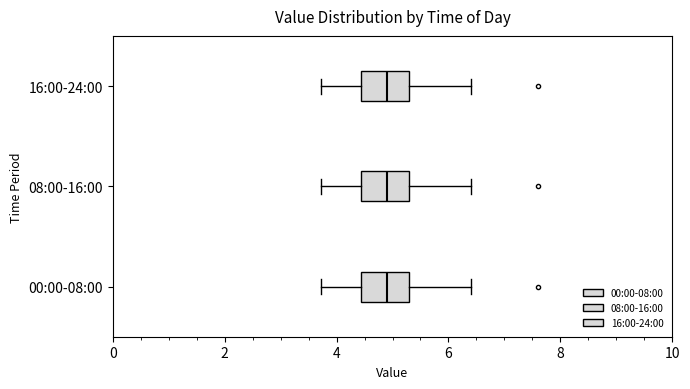

Reading bottom to top, transcribe this box plot: for each box, give where its median line is, the range the box spans, and where its two whiskers end, as read against the x-axis. The values are not printed on the chart, so give them approximately, as read against the axis.

00:00-08:00: median 5.0, box 4.4 to 5.2, whiskers 3.8 to 6.4
08:00-16:00: median 5.0, box 4.4 to 5.2, whiskers 3.8 to 6.4
16:00-24:00: median 5.0, box 4.4 to 5.2, whiskers 3.8 to 6.4